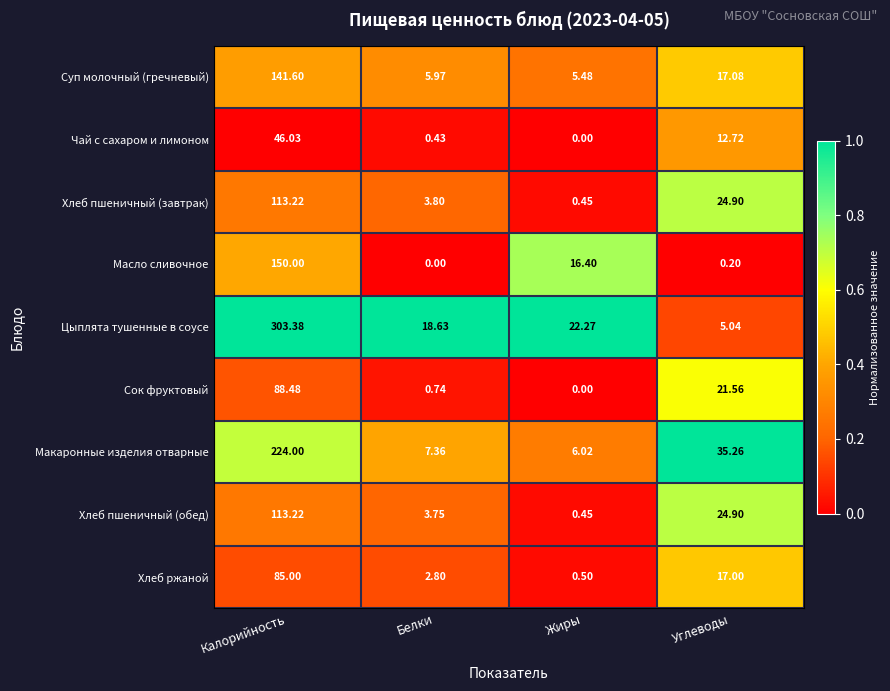

At which category does the chart reach its peak across all series?

Калорийность